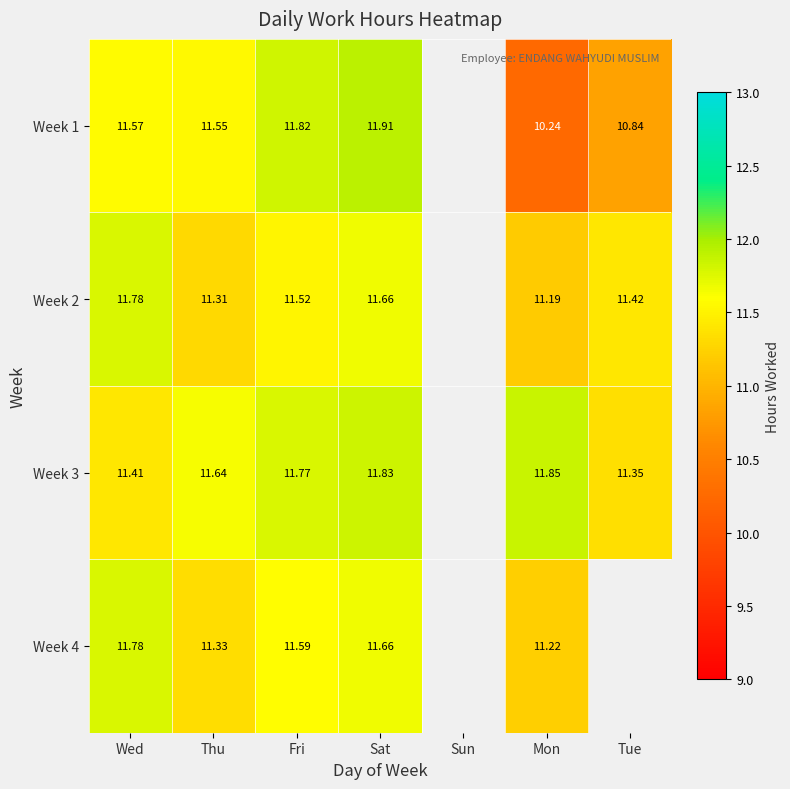

Is the value of Week 3 at Sat greater than the value of Week 2 at Thu?

Yes